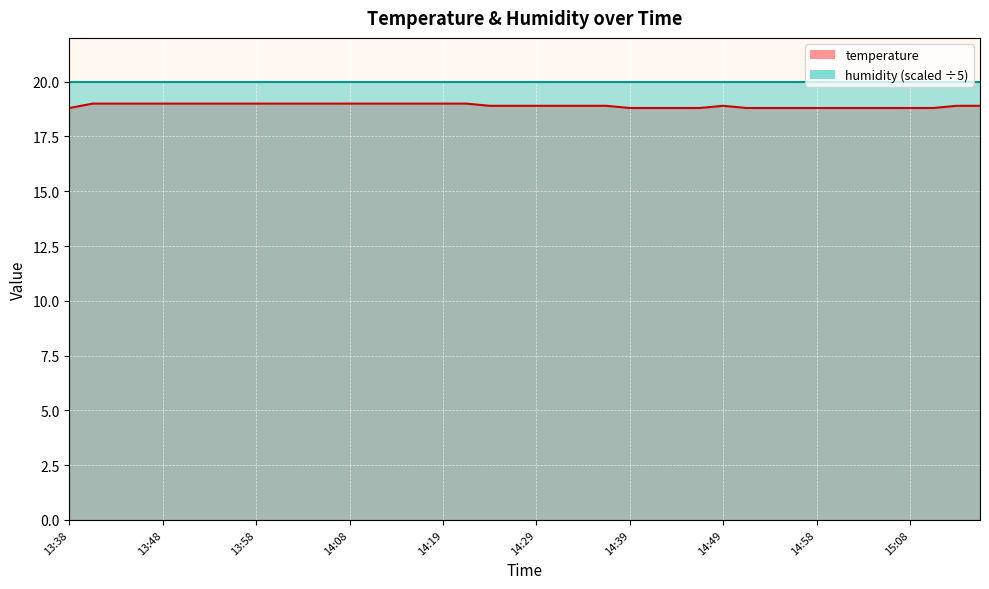

What is the label of the 26th point from the left?

14:41